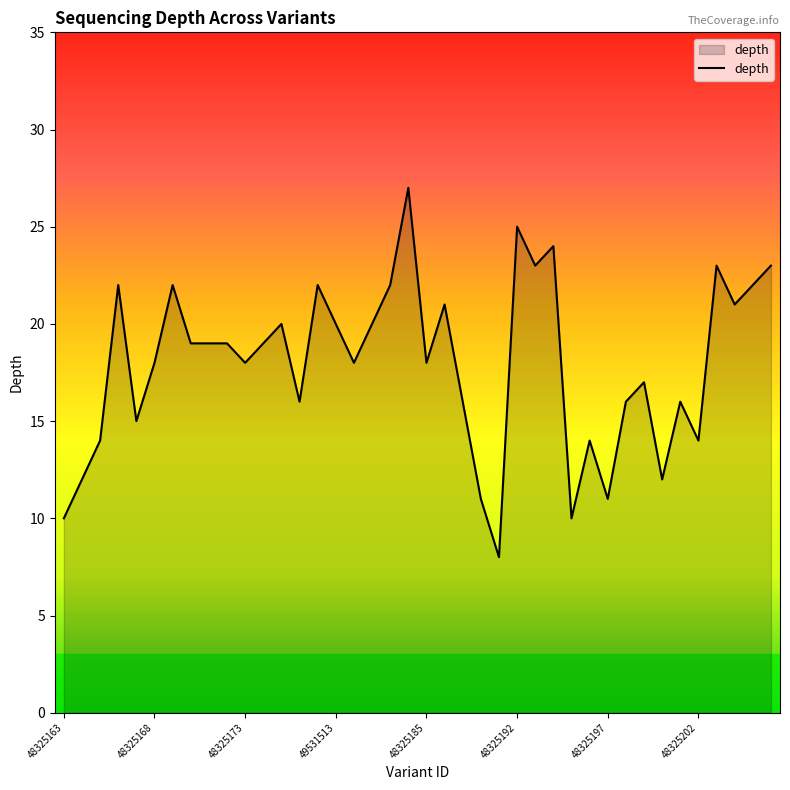

What is the difference between the maximum and minimum values?

19